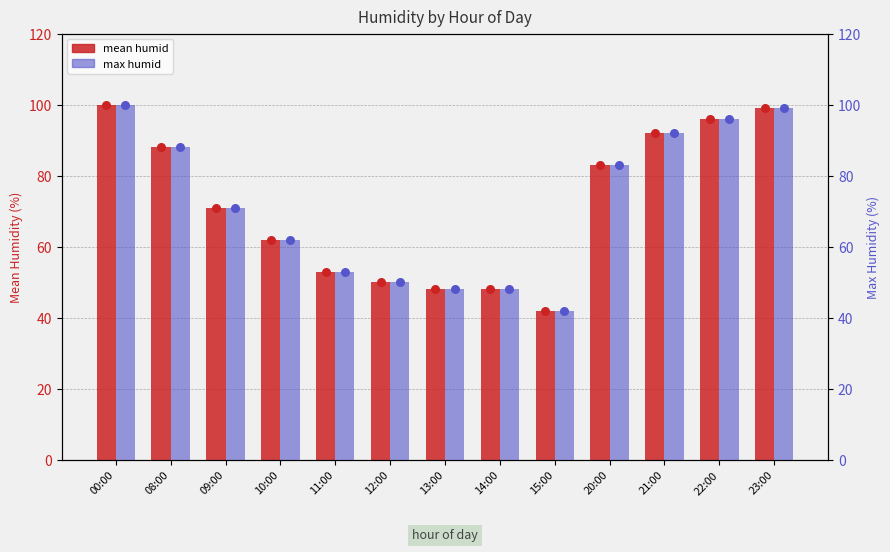

At which category is the sum across all series the highest?

00:00